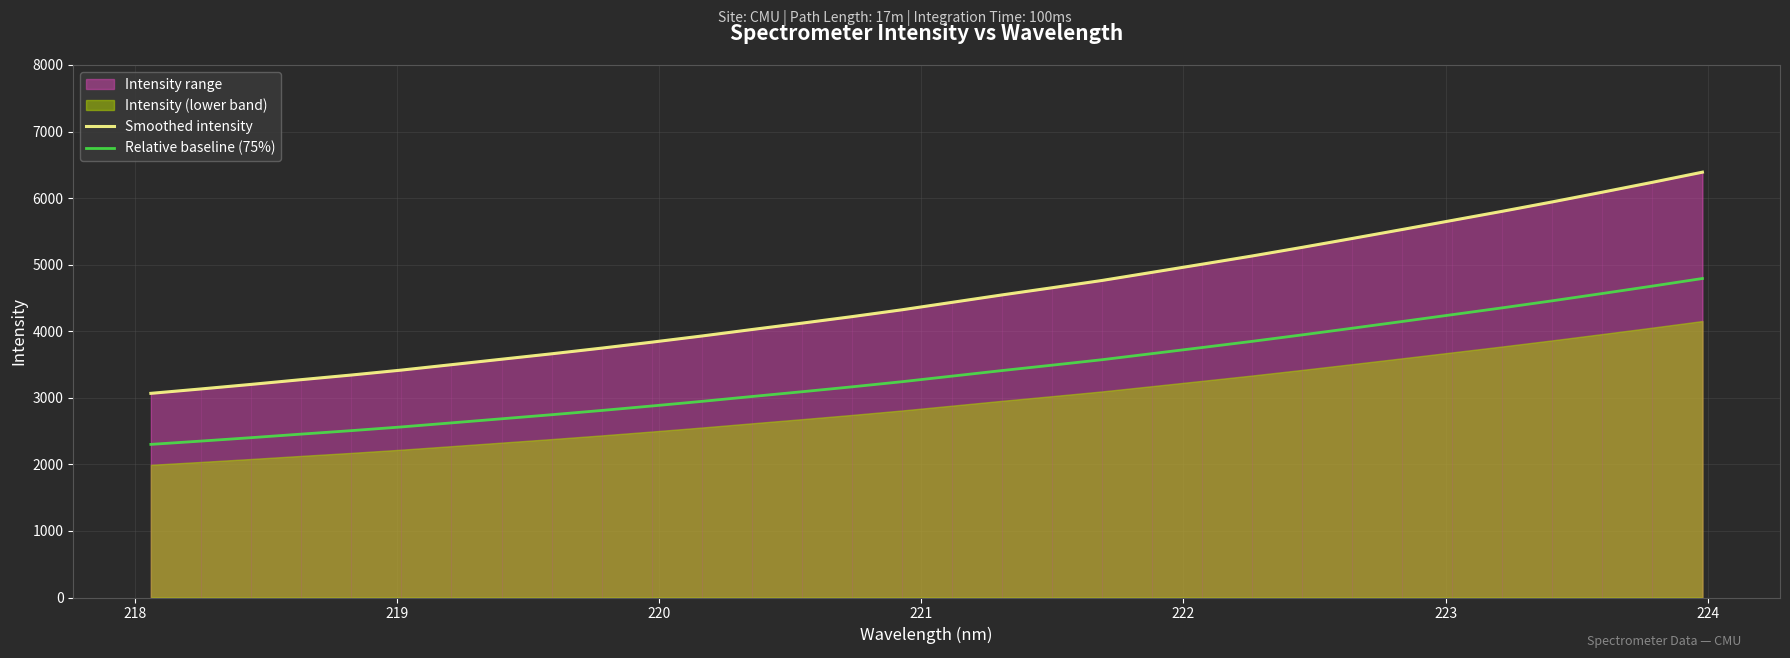

Which series has the largest total across all categories?

Smoothed intensity